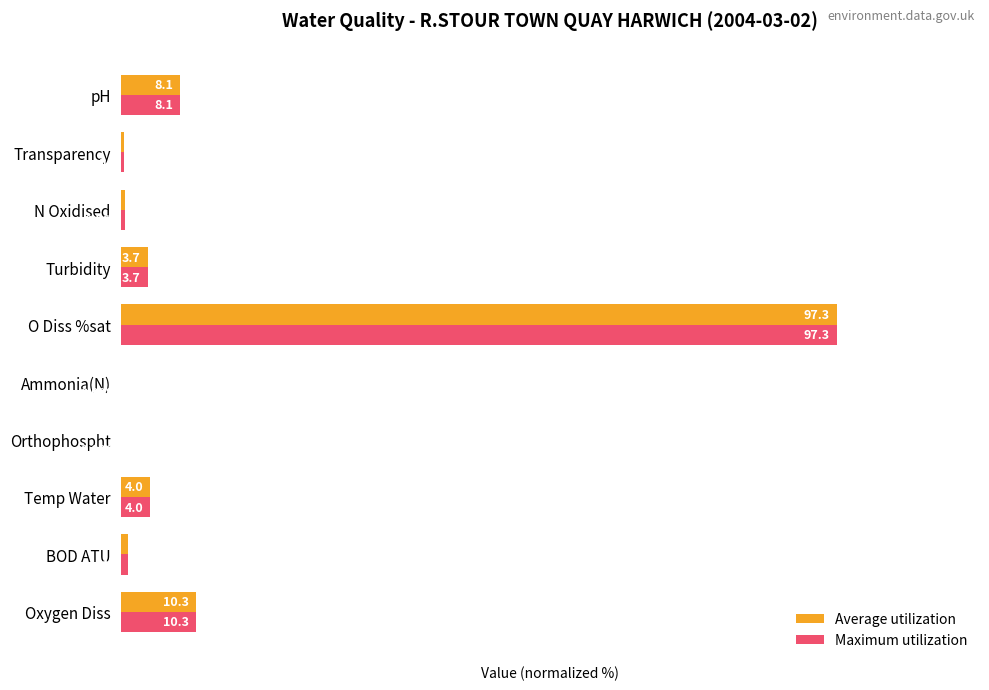

How many data points does each series have?

10